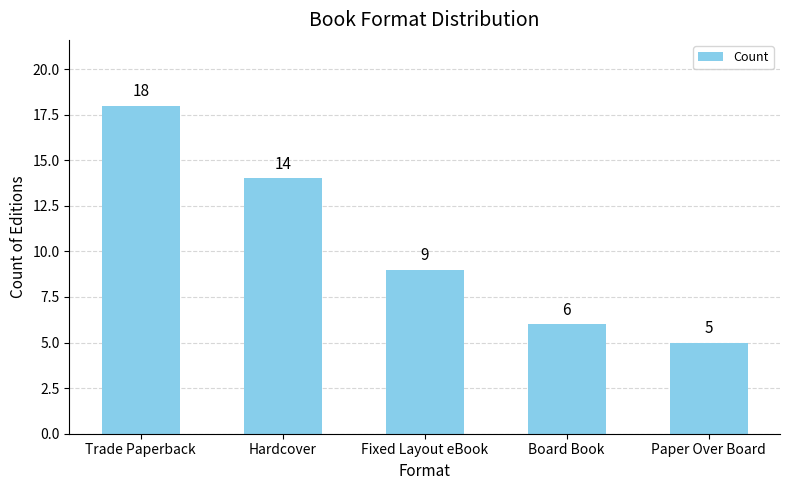

The value at Hardcover is 7. True or false?

False